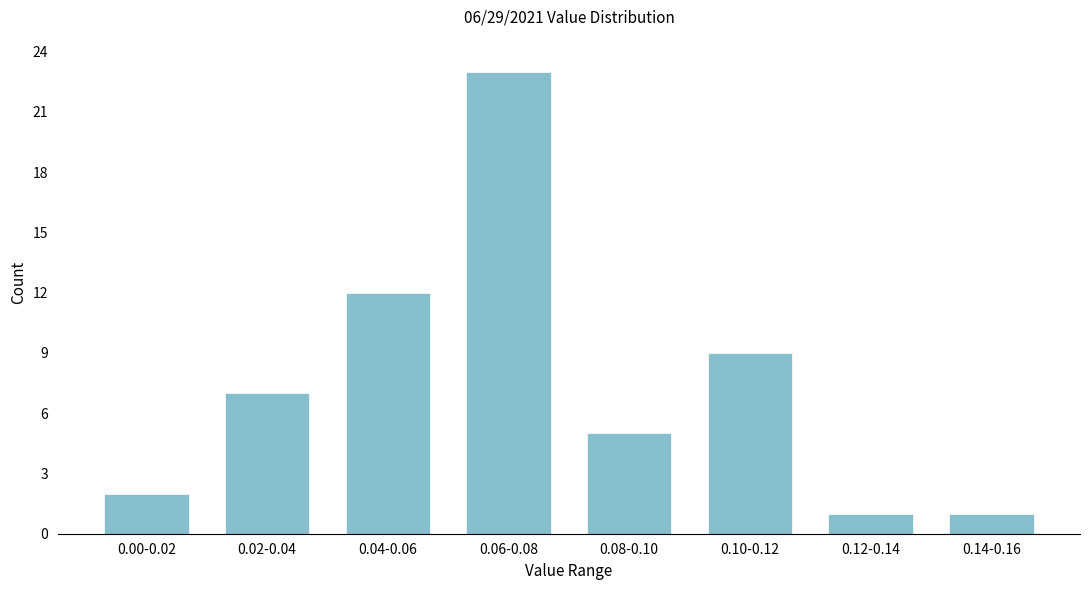

Reading left to right, what are all the values shown in this chart?

2	7	12	23	5	9	1	1